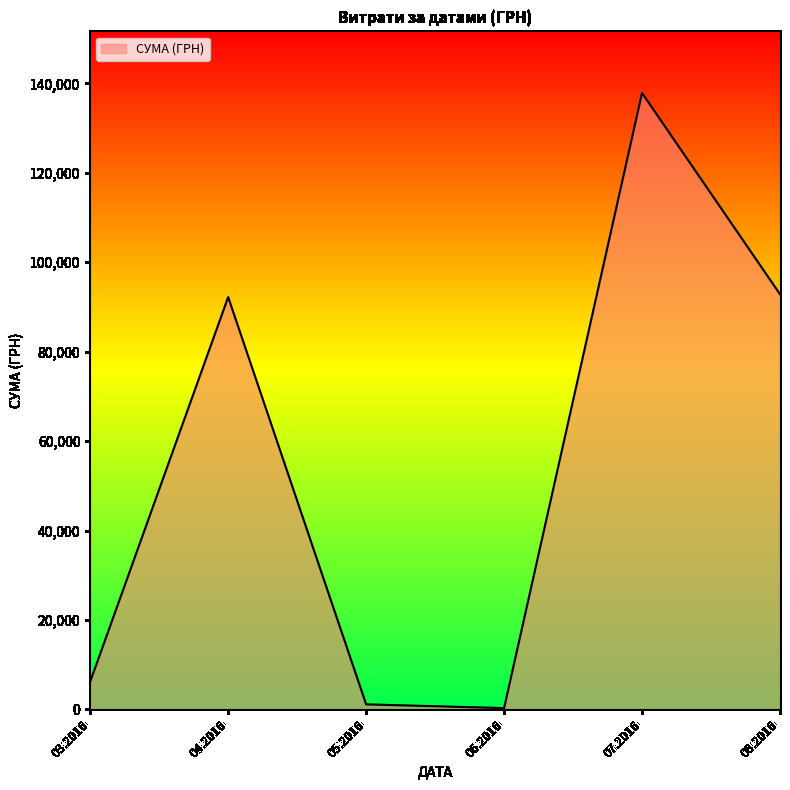

True or false: there are more than 0 points higher than both neighbors.

True